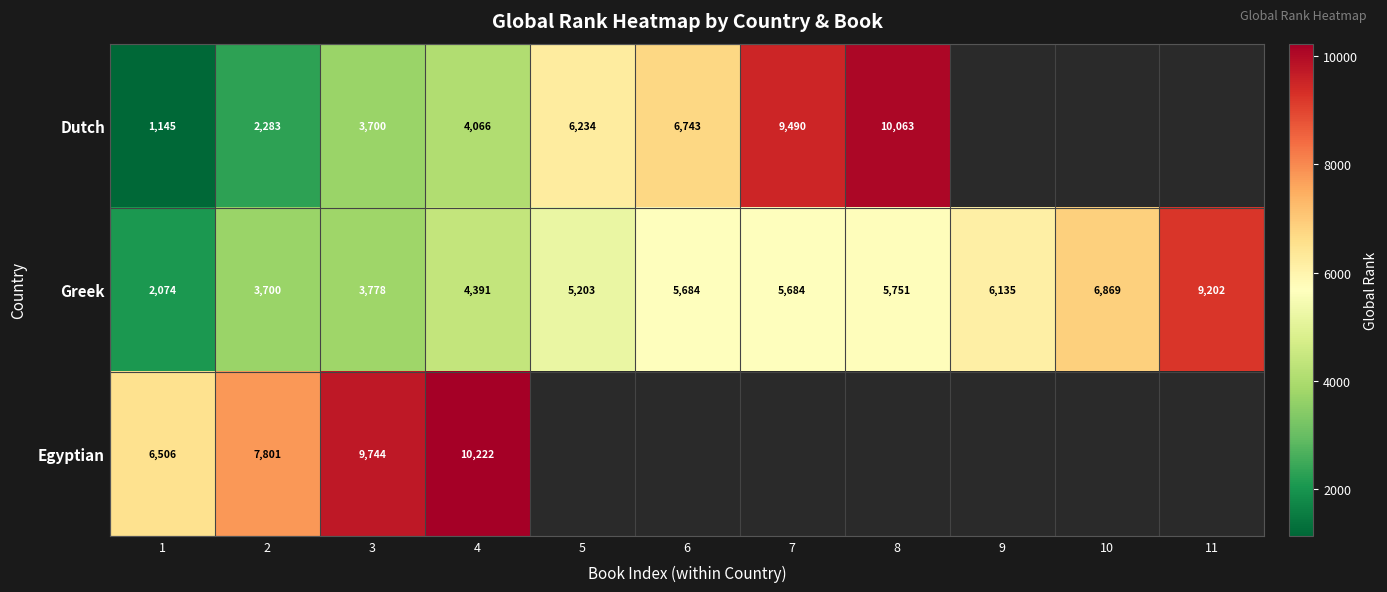

What is the difference between the Greek values at 10 and 1?

4795